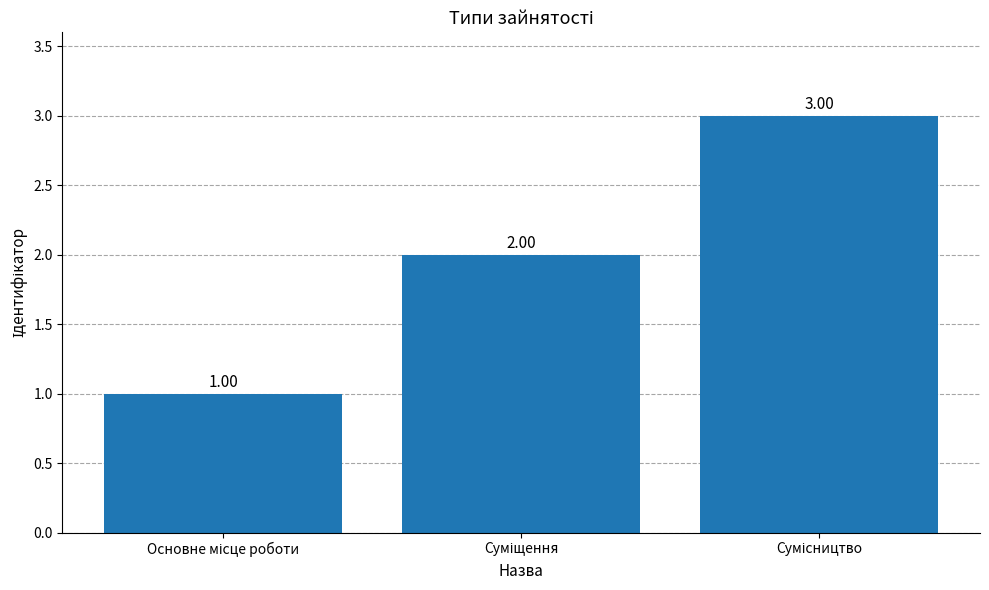

What is the value of the 3rd bar from the left?

3